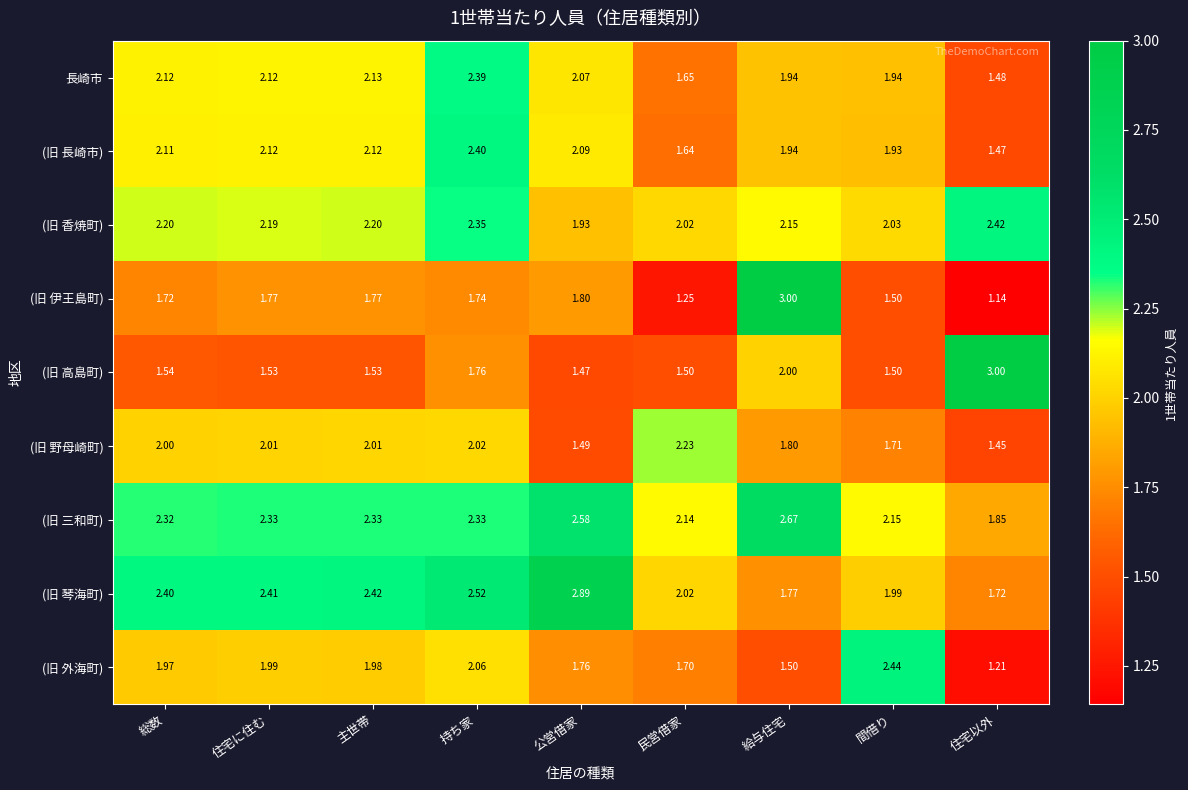

Where is (旧 高島町) nearest to the value 2?

給与住宅